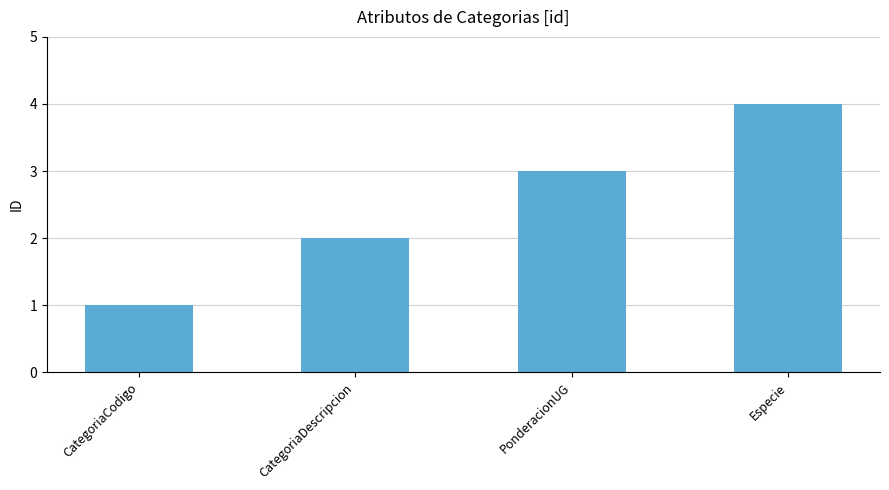

Which category has the lowest value across all series?

CategoriaCodigo